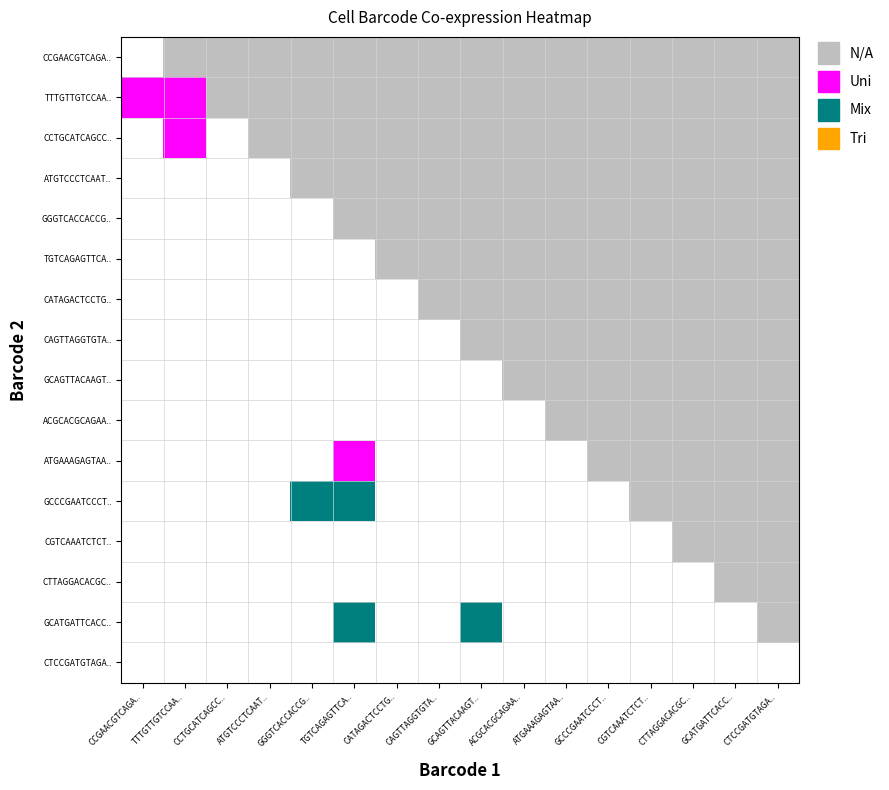

What is the spread (max minus min) of values at GGGTCACCACCGTACG?

2